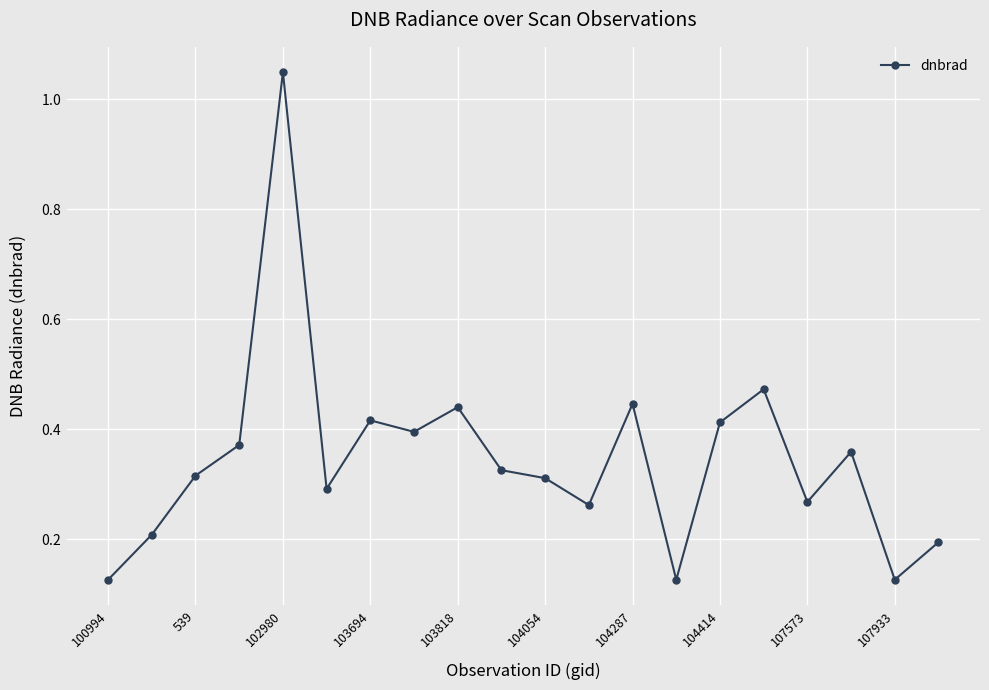

Which category has the lowest value across all series?

107933